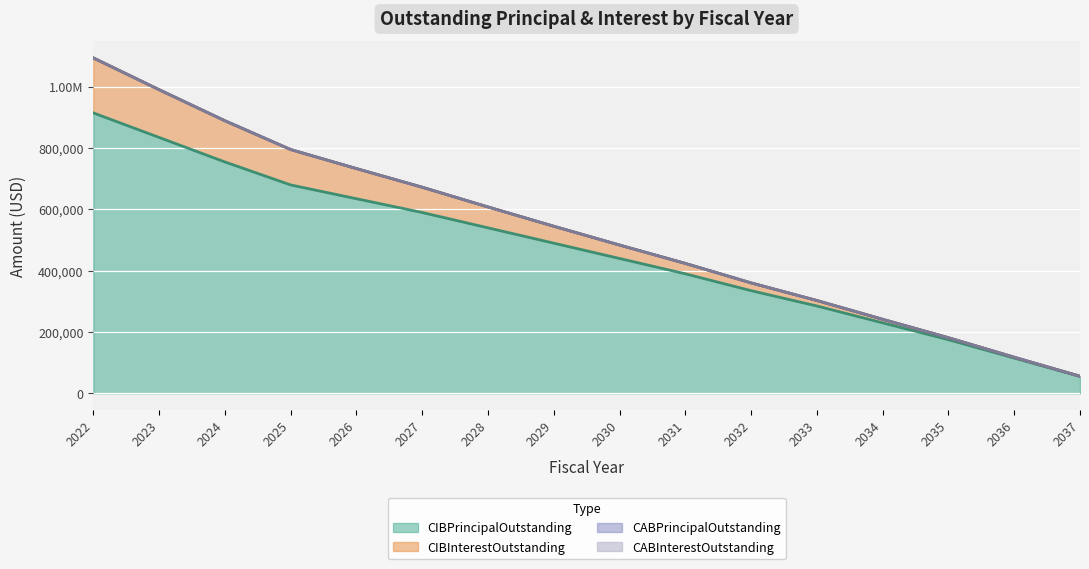

True or false: CIBPrincipalOutstanding and CIBInterestOutstanding intersect in this chart.

False